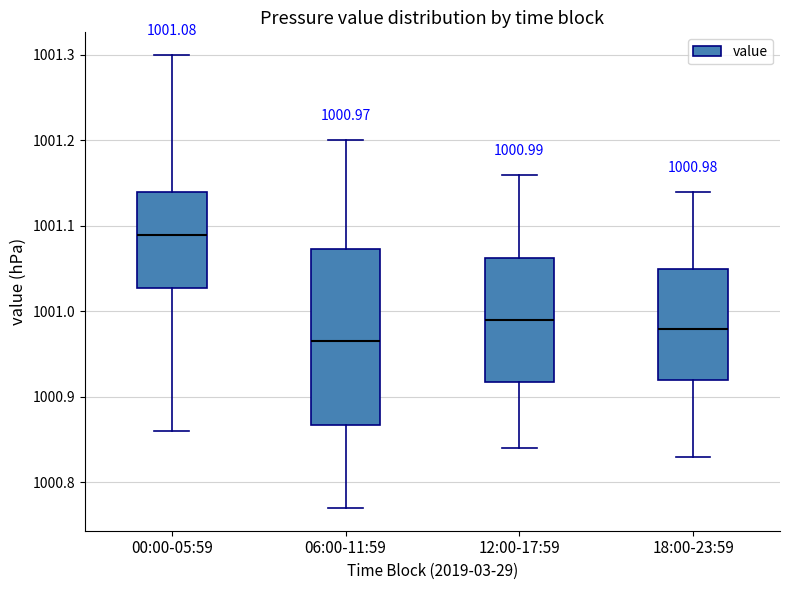

Comparing the boxes themselves (not the whiskers), which one is the tallest?

06:00-11:59